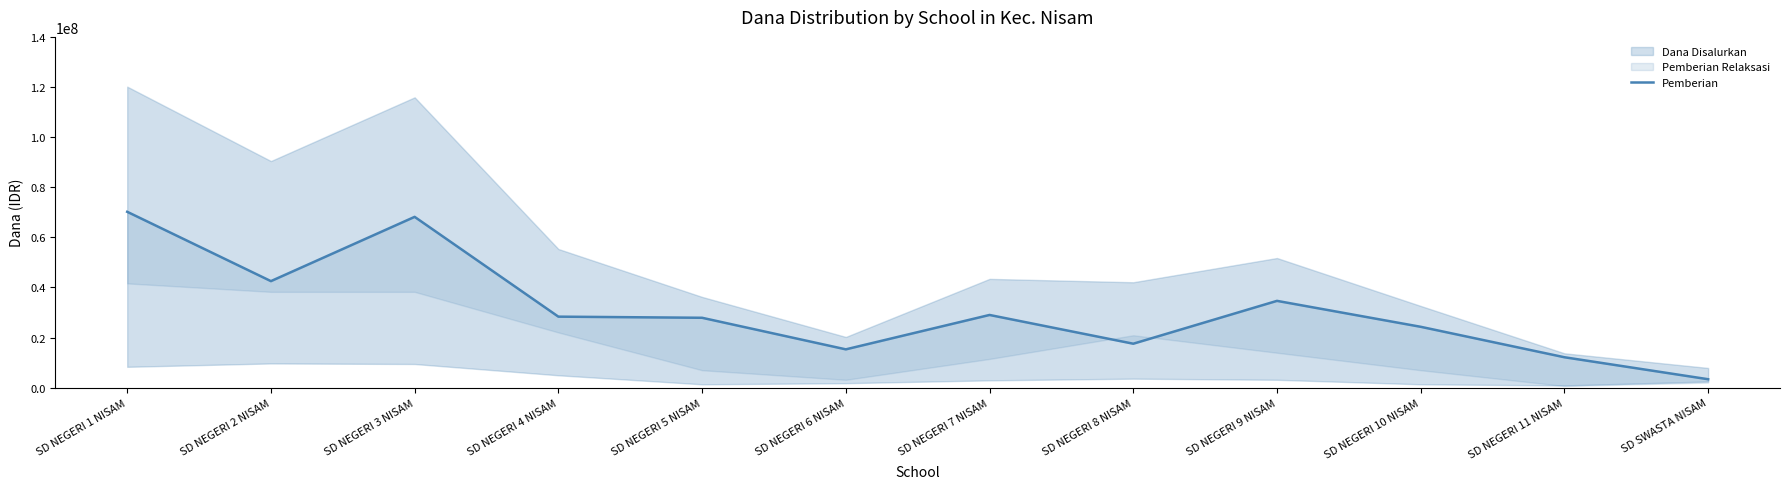

True or false: the data shows 42525000 at SD NEGERI 2 NISAM.

True